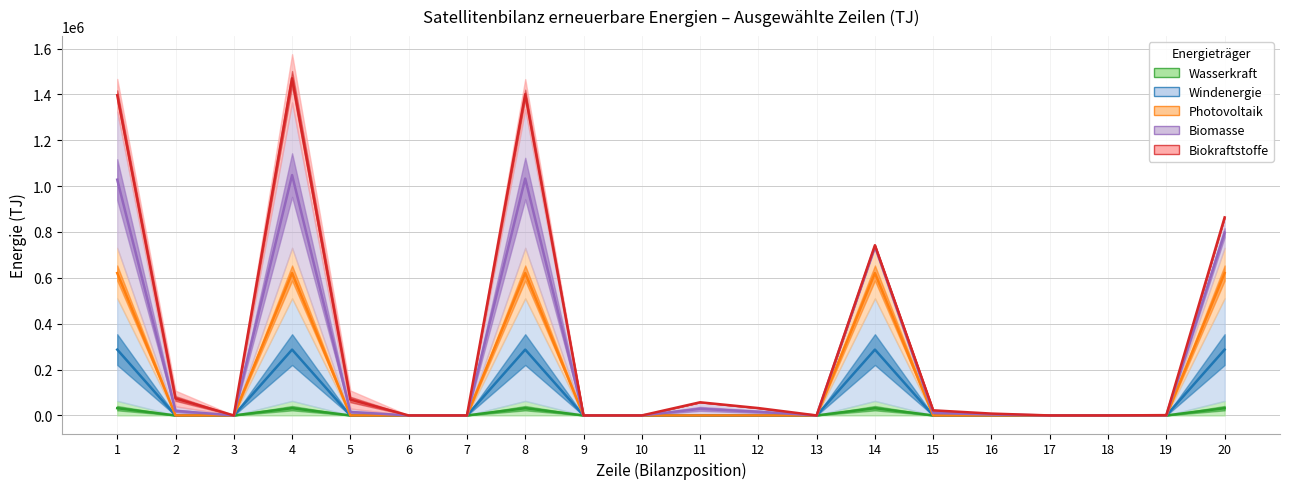

The Wasserkraft series shows 0.0 at 2. True or false?

True